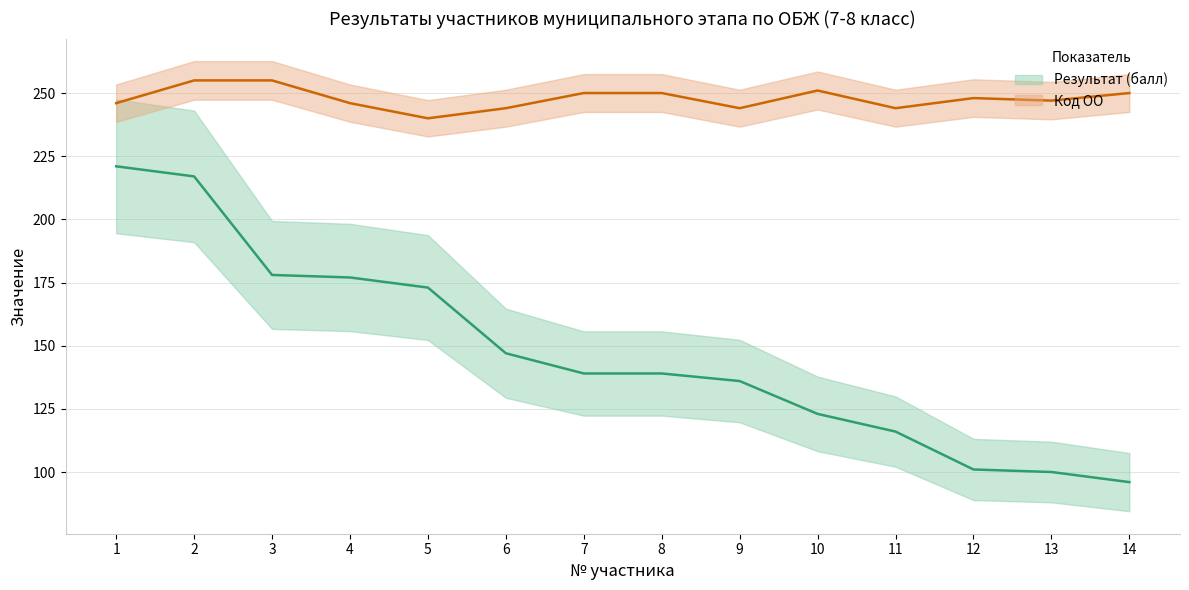

At 5, list the series in order from smallest to largest.

Результат (балл), Код ОО